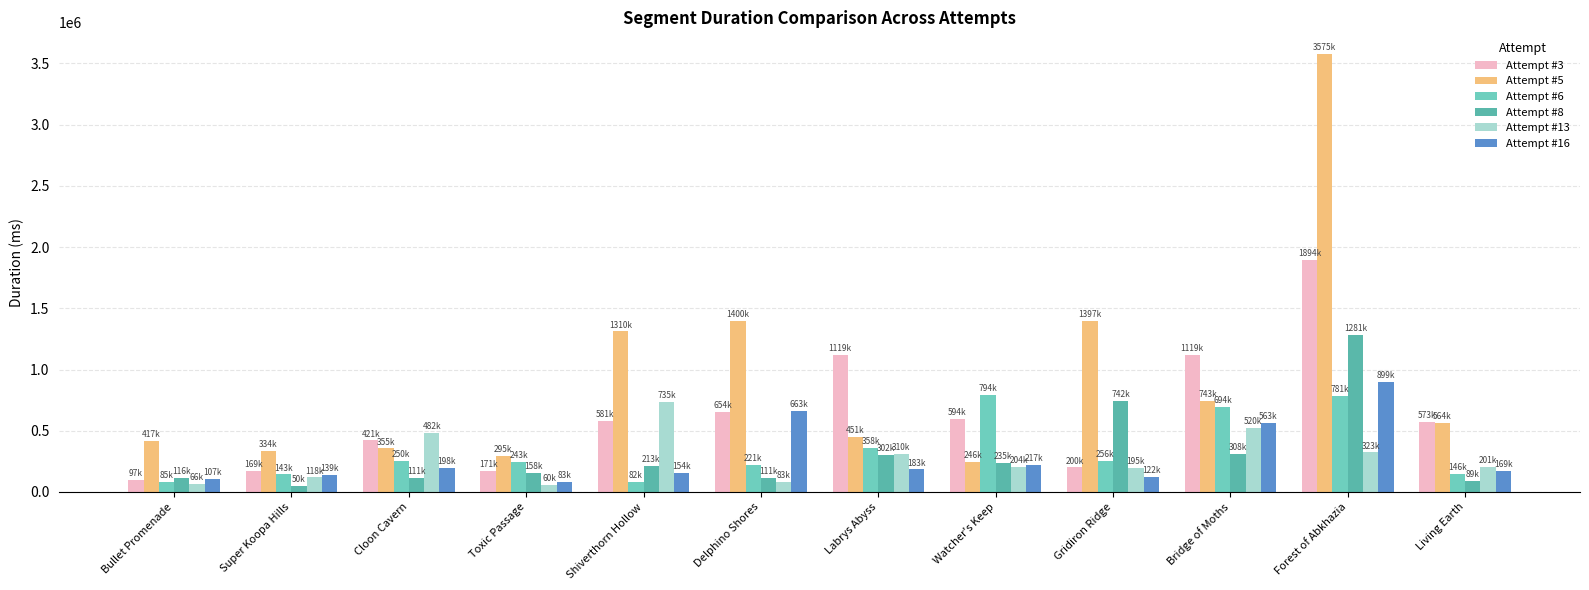

Where does the Attempt #13 series first go above 204700?

Cloon Cavern